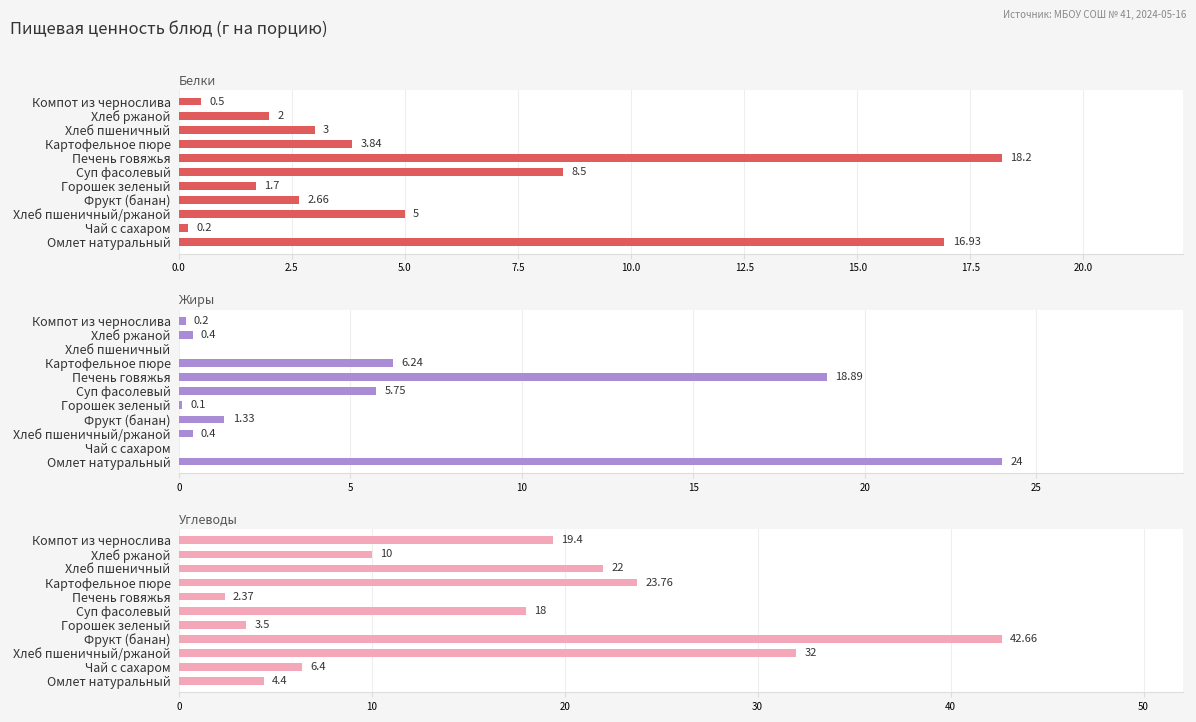

Reading left to right, transcribe all the data shown in this chart.

Белки: 16.9	0.2	5.0	2.7	1.7	8.5	18.2	3.8	3.0	2.0	0.5
Жиры: 24.0	0.0	0.4	1.3	0.1	5.8	18.9	6.2	0.0	0.4	0.2
Углеводы: 4.4	6.4	32.0	42.7	3.5	18.0	2.4	23.8	22.0	10.0	19.4